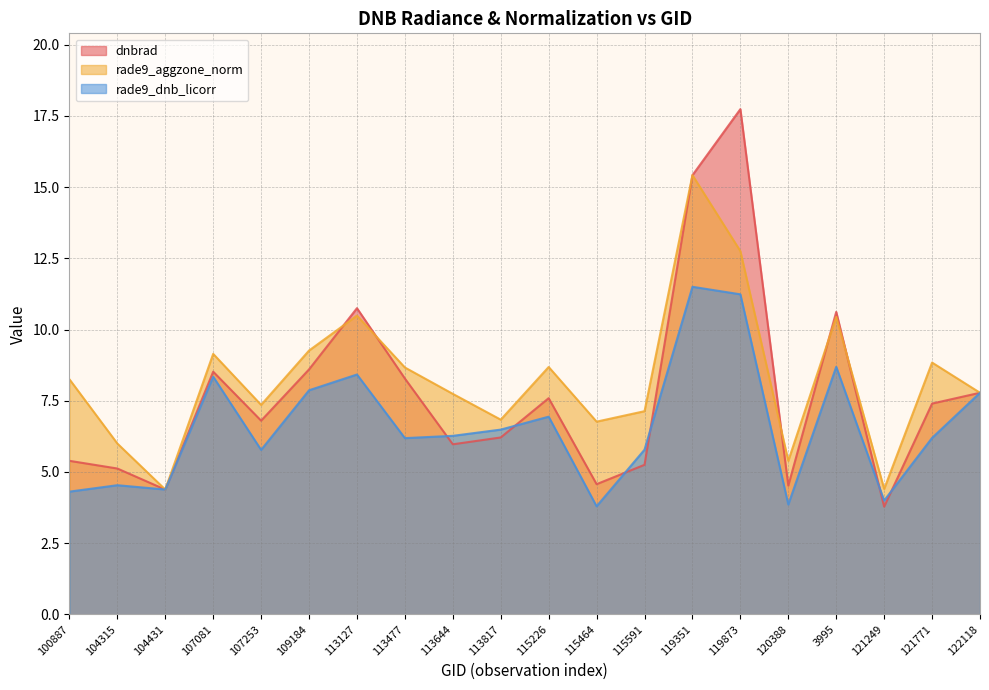

The rade9_dnb_licorr series shows 4.0 at 121249. True or false?

True